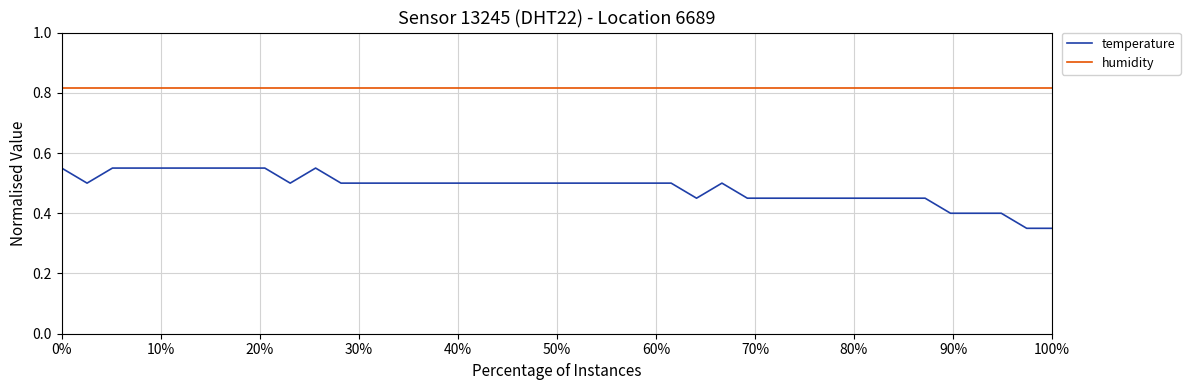

Which series has the largest range (max minus min)?

temperature